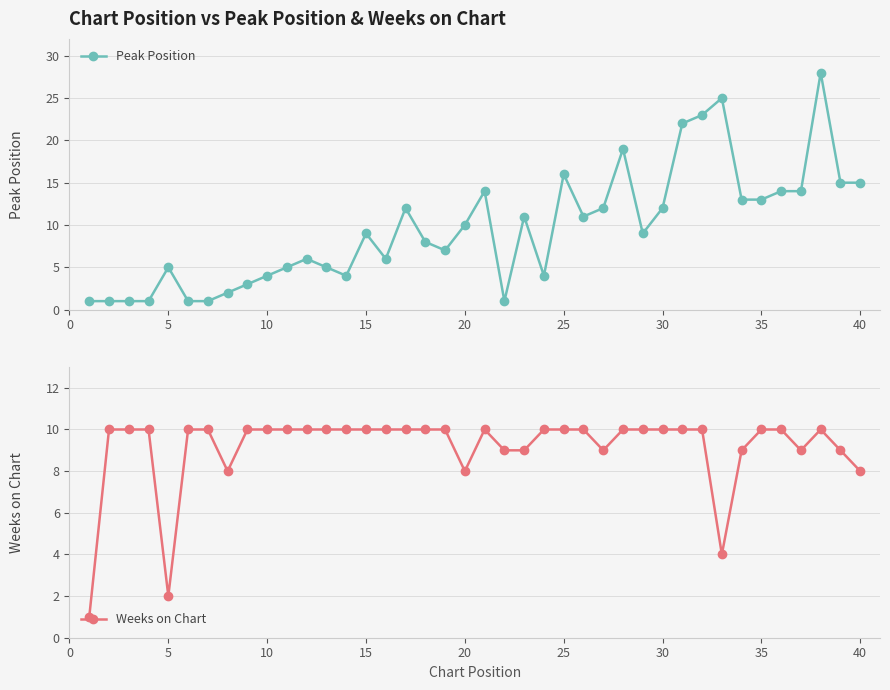

The value of Peak Position at 35 is 22. True or false?

False